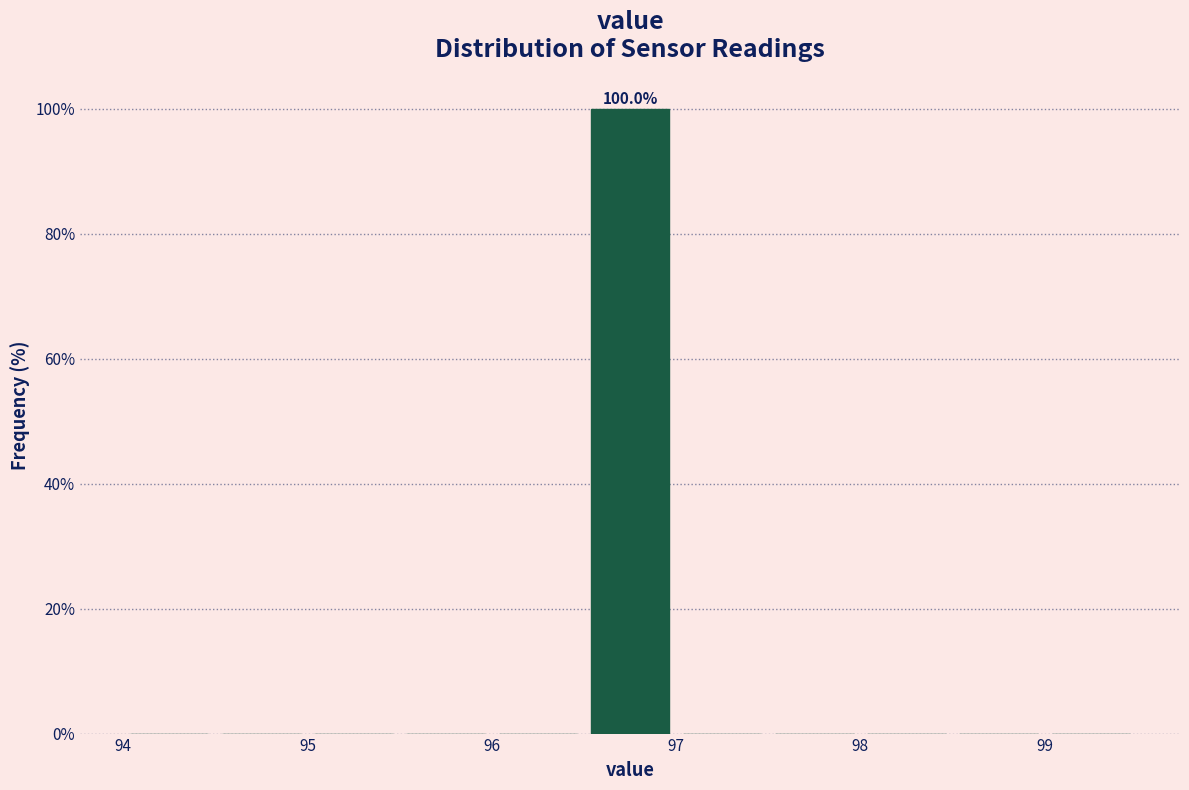

Over which range of the x-axis is the bar tallest?

96.5 to 97.0